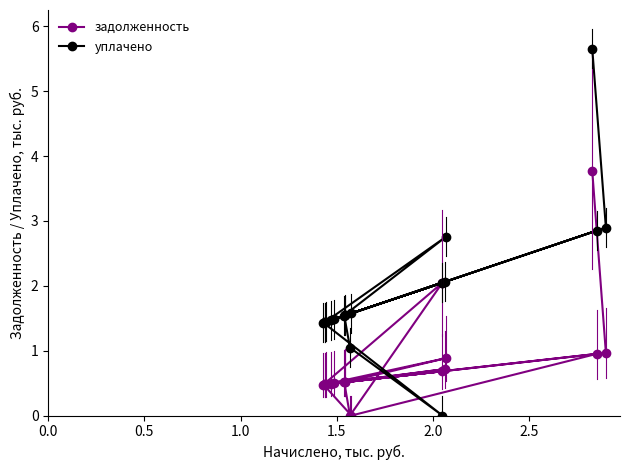

What is the difference between the maximum and minimum values in the уплачено series?

5.7